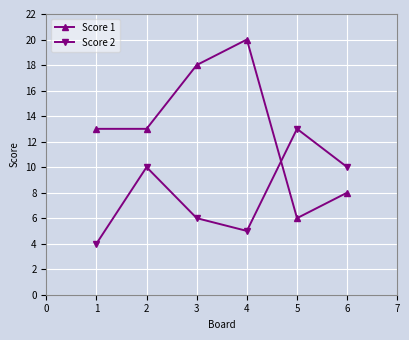

Where is the first local minimum for Score 2?

4